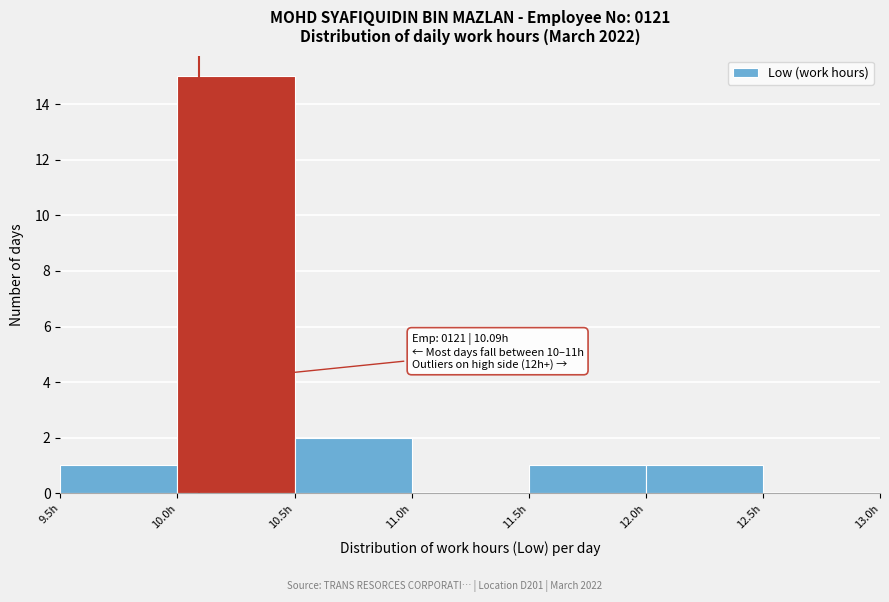

Which range on the x-axis has the tallest bar?

10.0 to 10.5